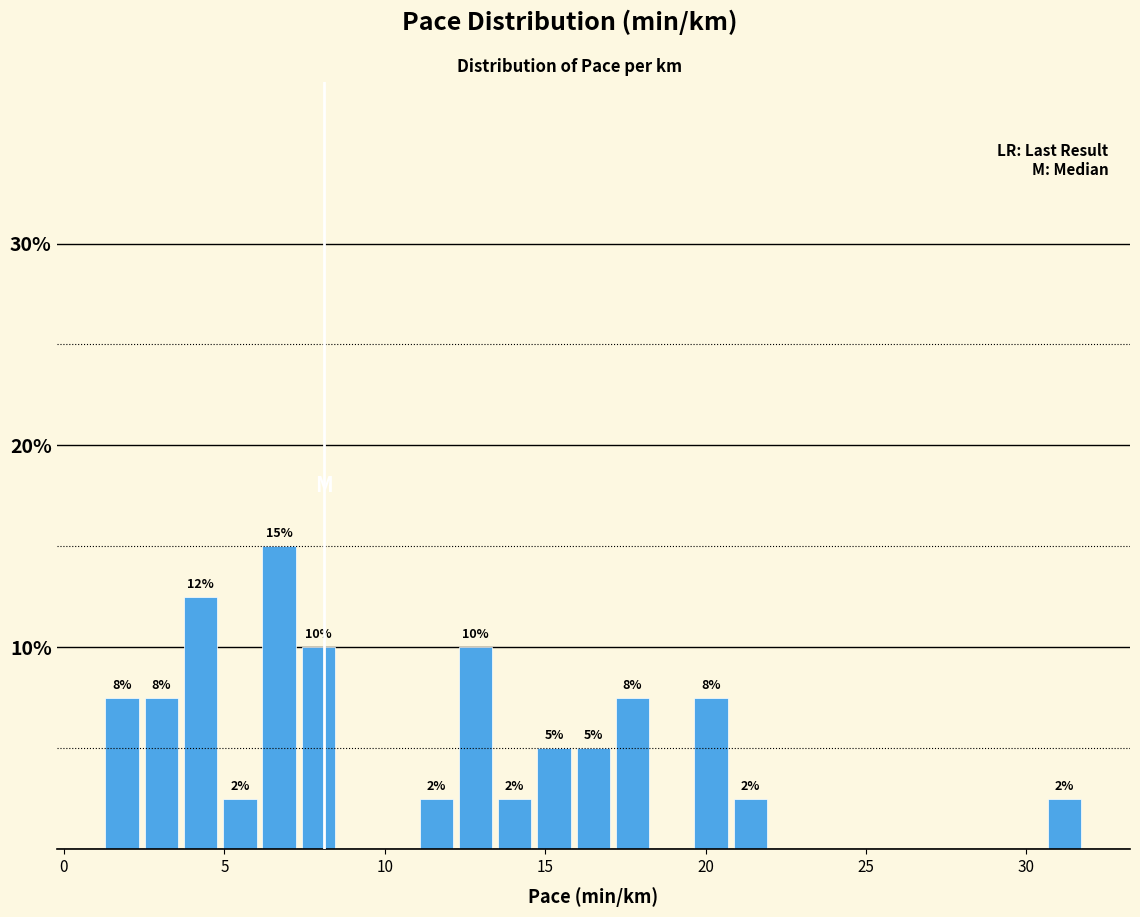

Around what value on the x-axis is the tallest bar? Give the approximate position of its centre, as read against the axis.

6.5